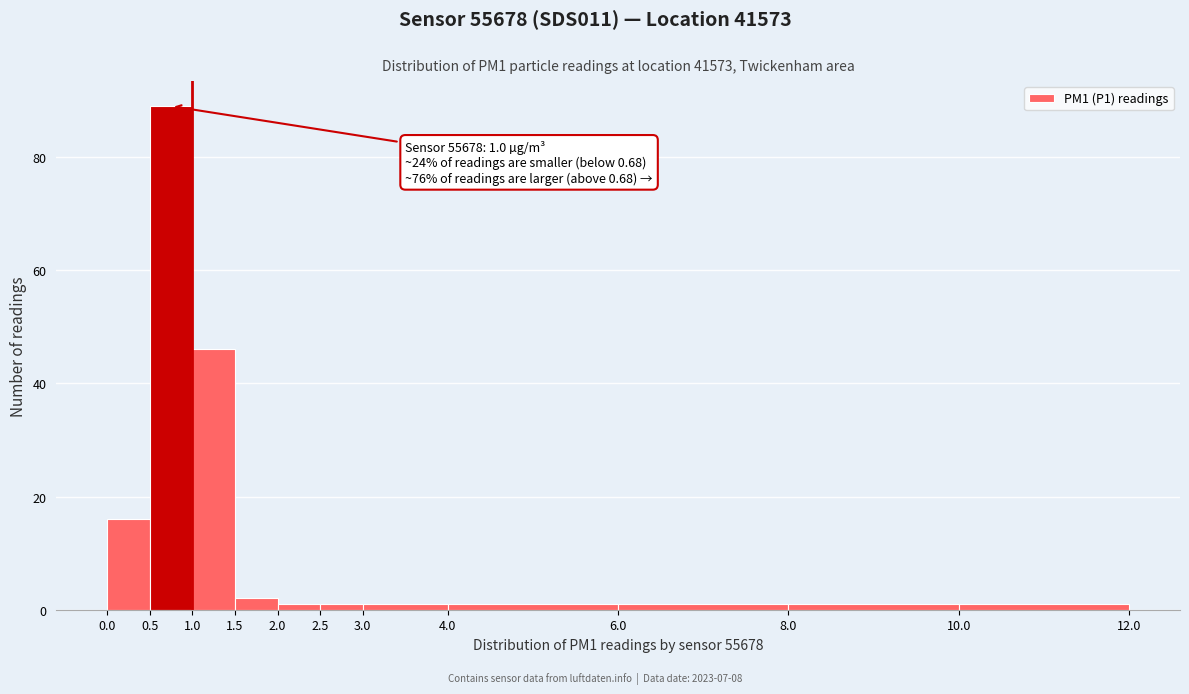

Over which range of the x-axis is the bar tallest?

0.5 to 1.0